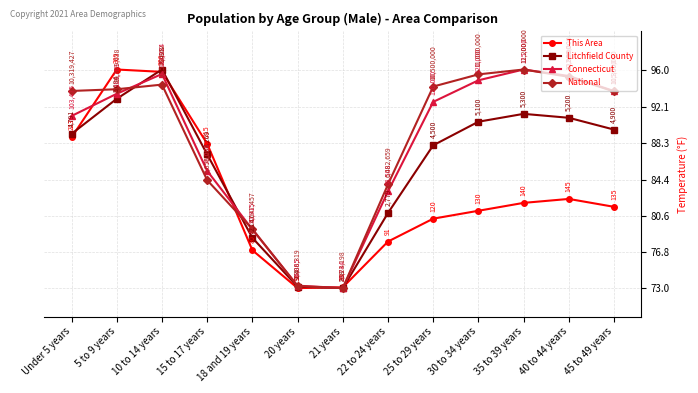

Where does the This Area series first go above 81?

Under 5 years